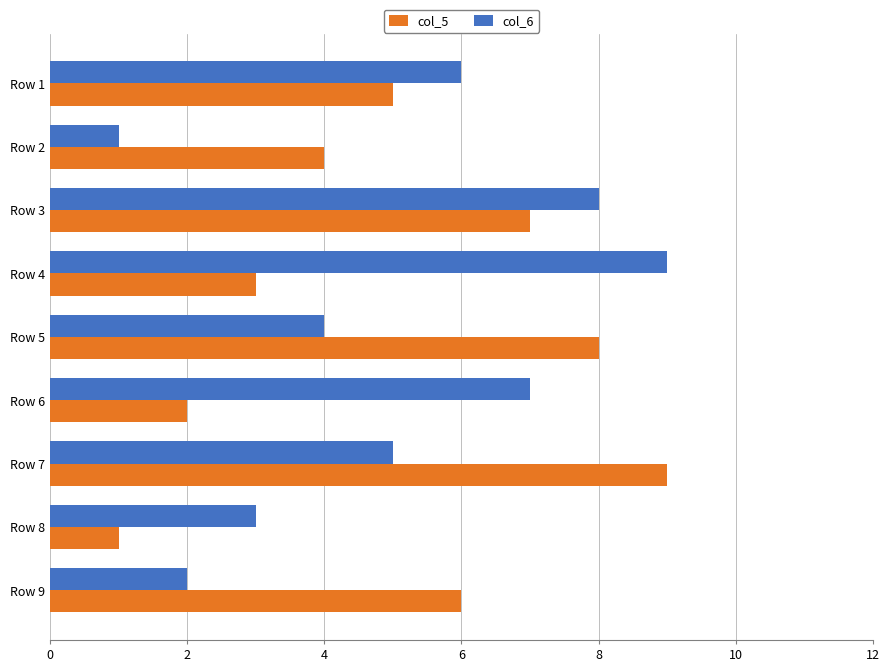

What is the difference between the second highest and minimum values in the col_5 series?

7